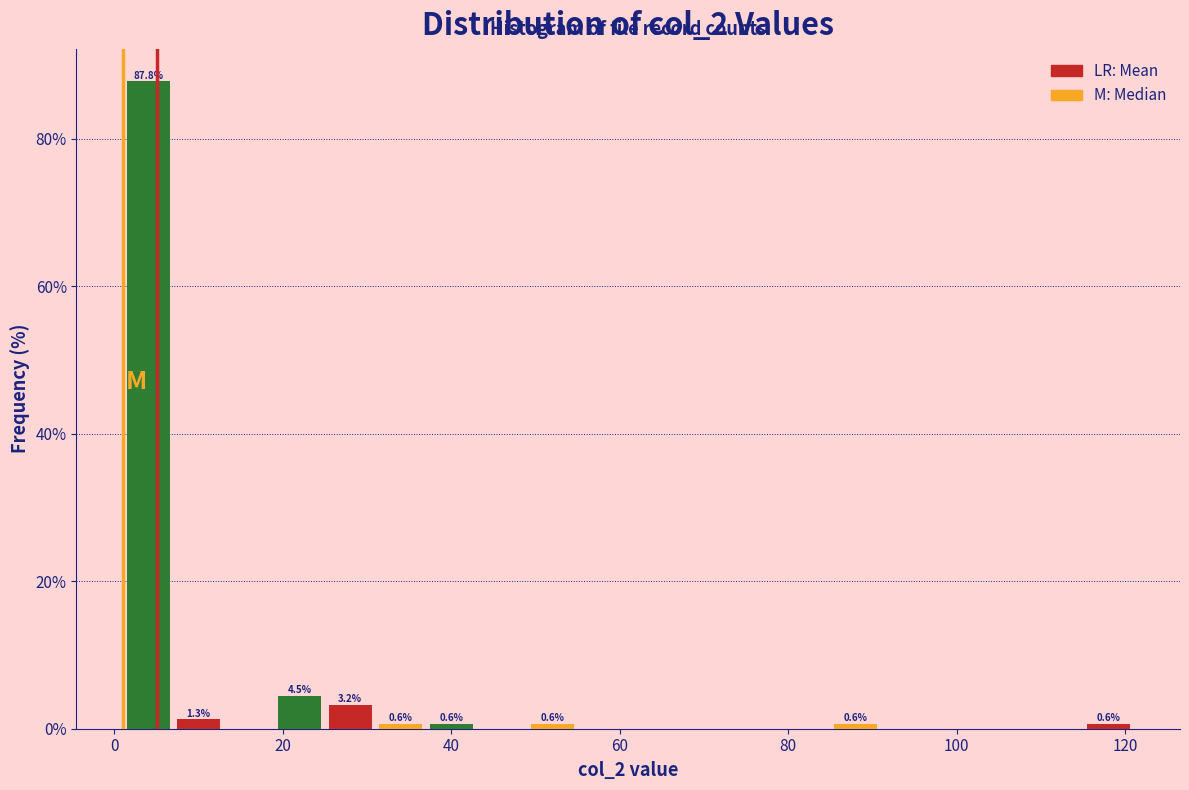

Around what value on the x-axis is the tallest bar? Give the approximate position of its centre, as read against the axis.

4